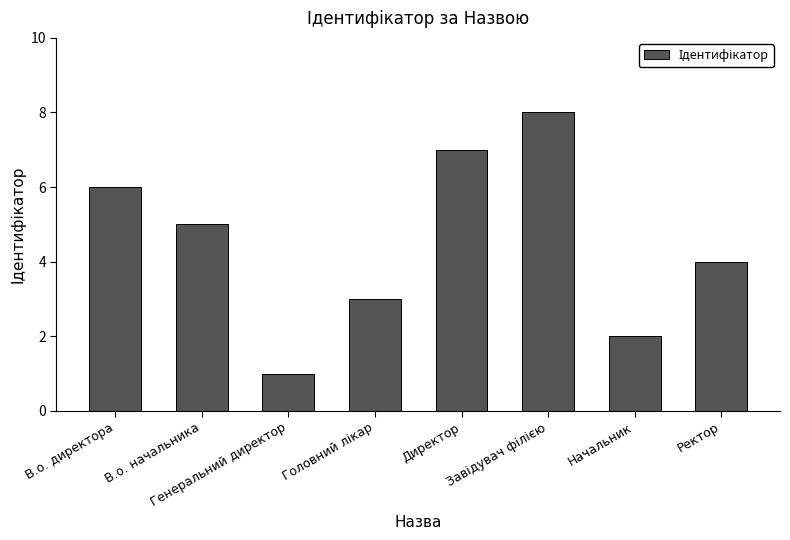

Reading left to right, extract all data points from this chart.

6	5	1	3	7	8	2	4